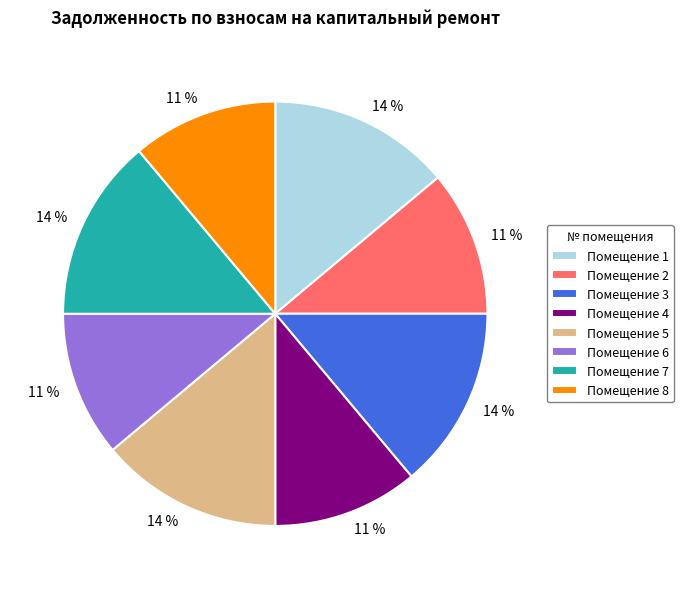

To the nearest percent, what is the difference between the largest and smallest slice percentages?

3%